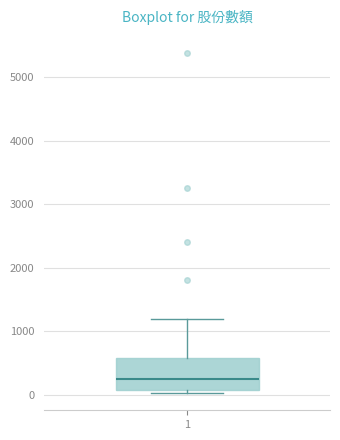

Transcribe this box plot: give where the median line is, the range the box spans, and where the two whiskers end, as read against the y-axis. The values are not printed on the chart, so give them approximately, as read against the axis.

median 300, box 100 to 600, whiskers 0 to 1200